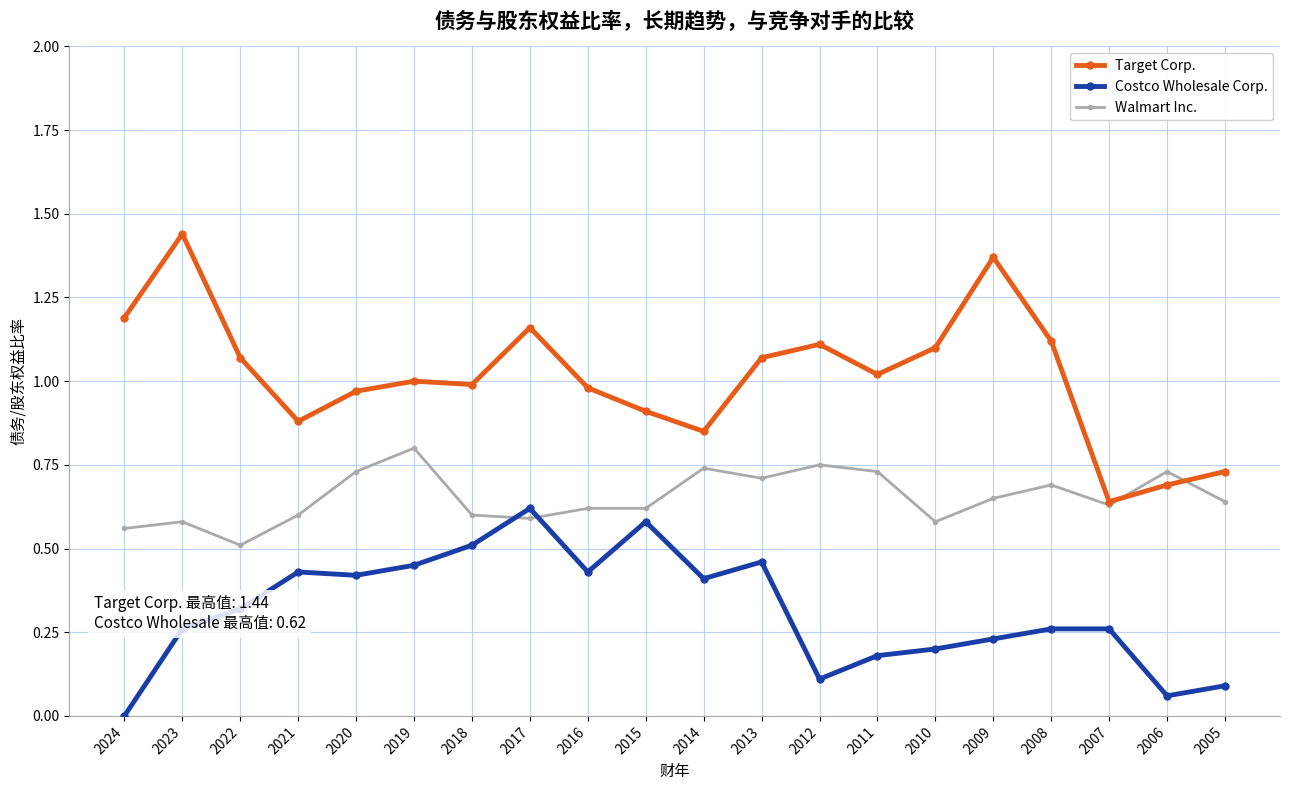

True or false: Walmart Inc. has a value of 0.6 at 2005.

True